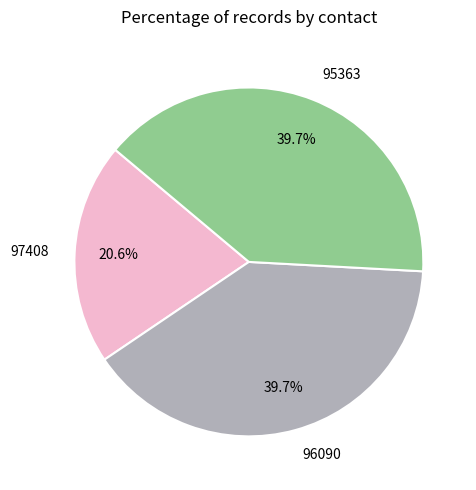

What percentage is NOT represented by 97408?

79.4%